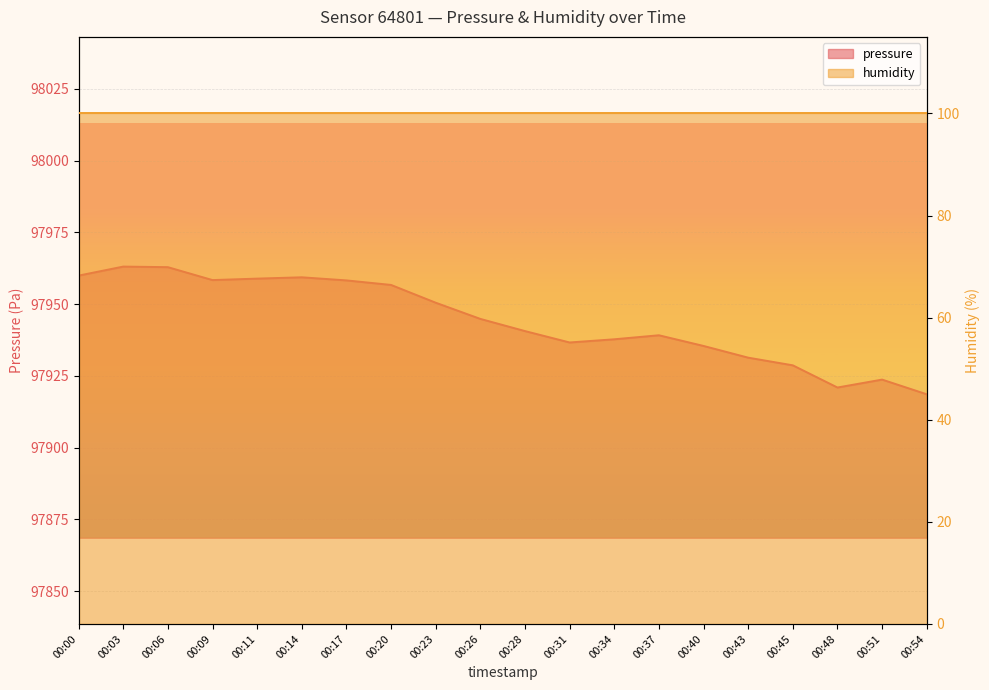

Where is the first local minimum?

00:09